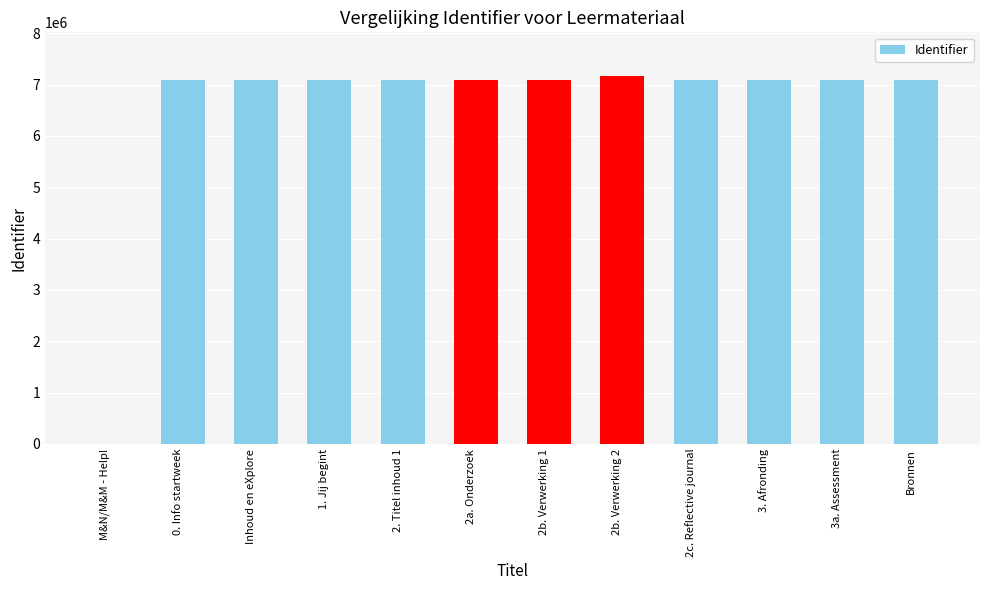

True or false: the data shows 7098570 at Bronnen.

True